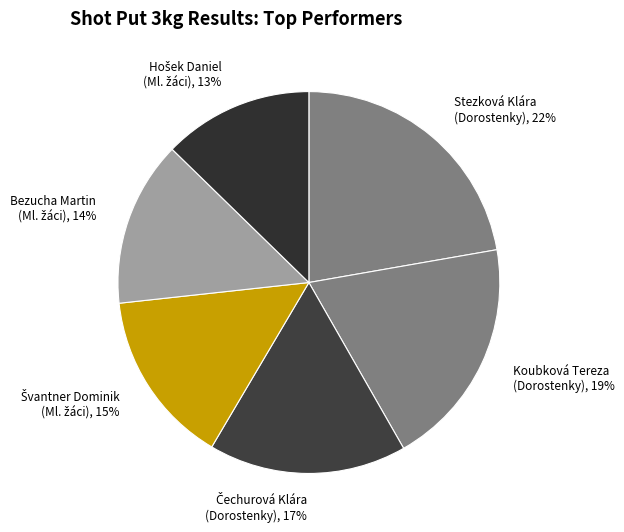

Count the number of slices in the pie.

6